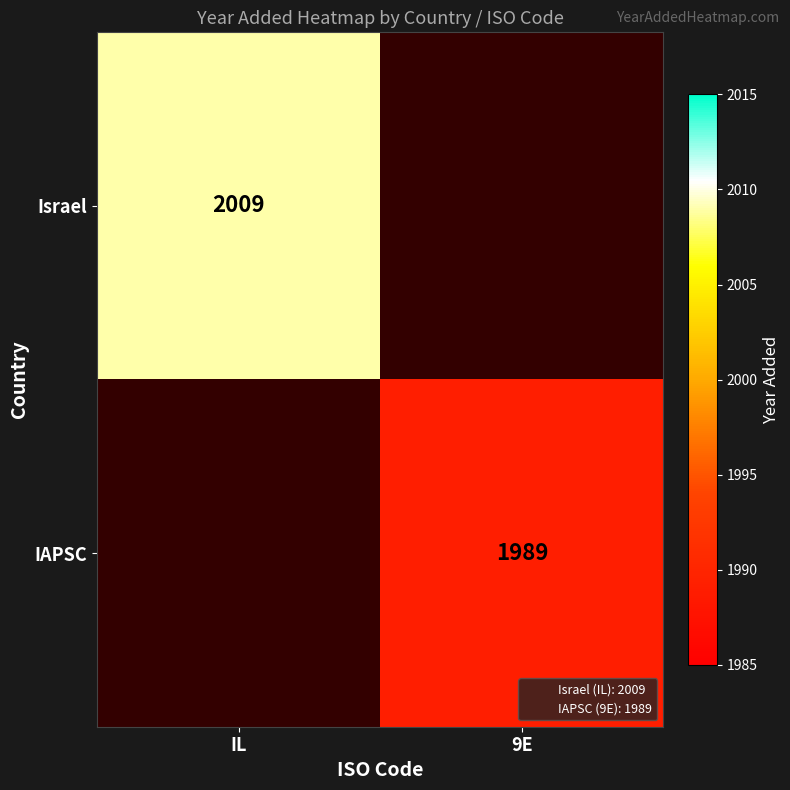

Count the number of data series in this chart.

2